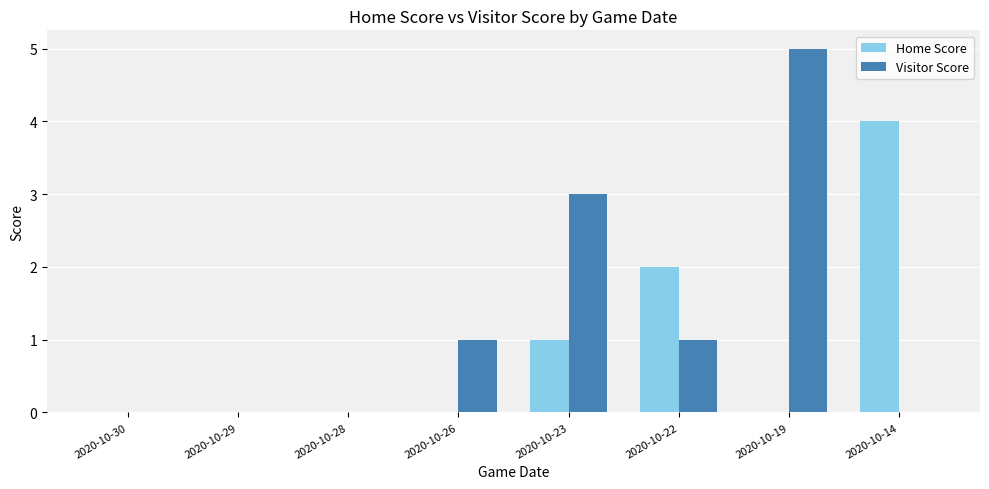

What are all the series names shown in the legend?

Home Score, Visitor Score